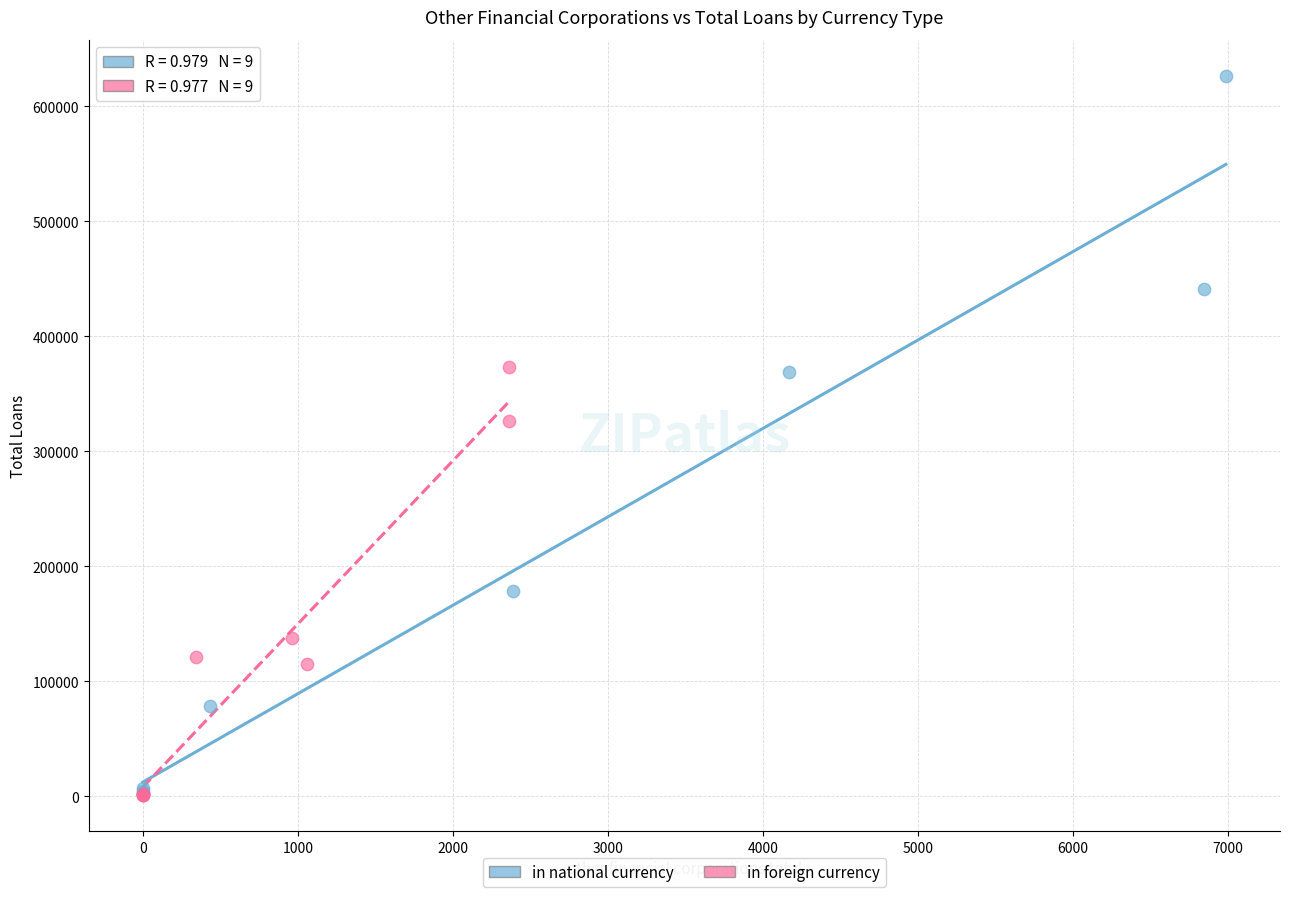

Which series contains the highest Y value?

in national currency